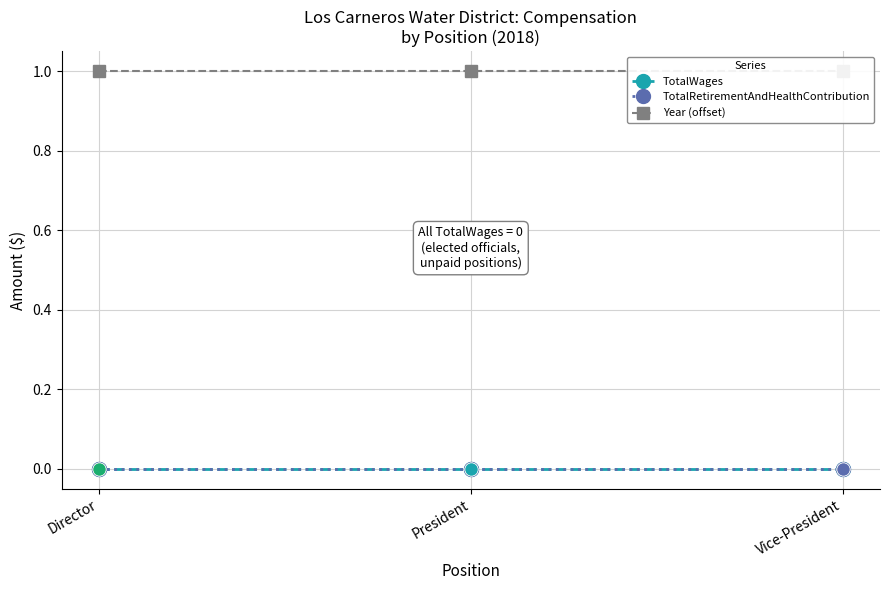

At how many categories does at least one series exceed 0?

3